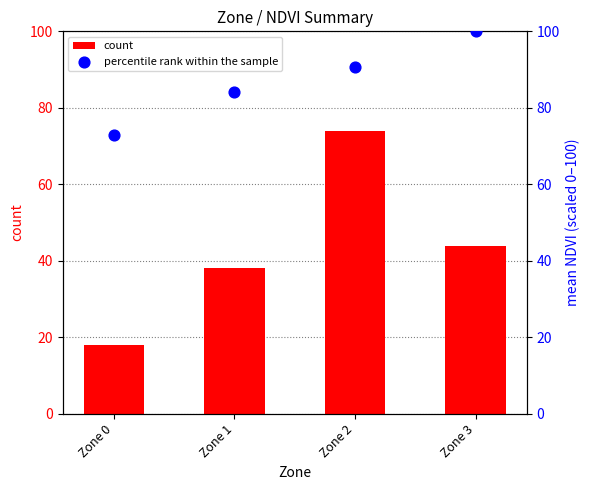

What is the total value across all series at Zone 3?

144.0